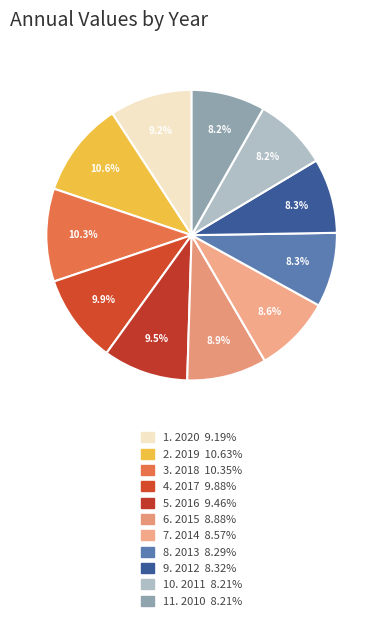

Does any single category account for the majority?

No